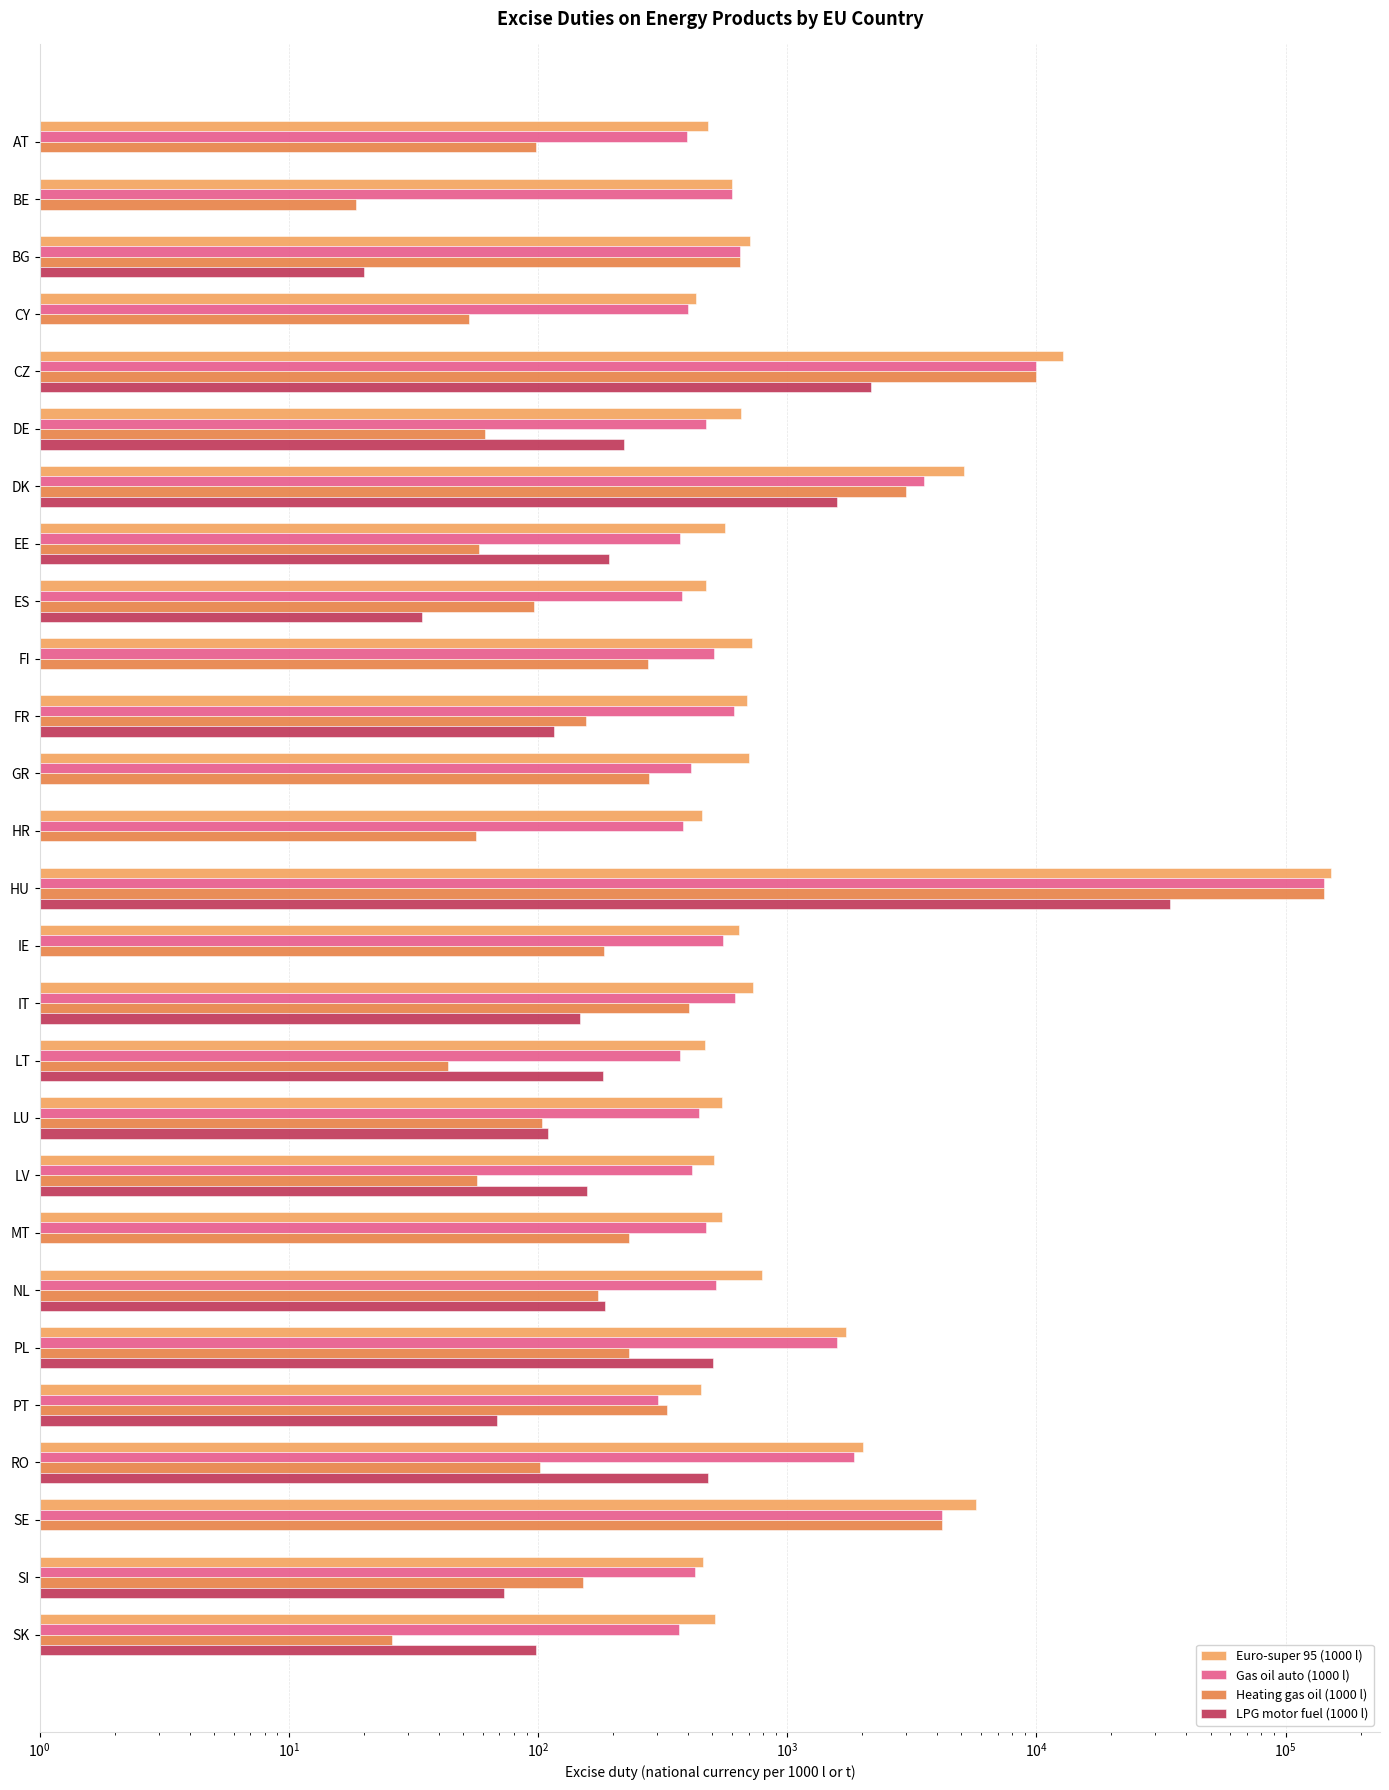

The value of LPG motor fuel (1000 l) at PL is 501.7. True or false?

True